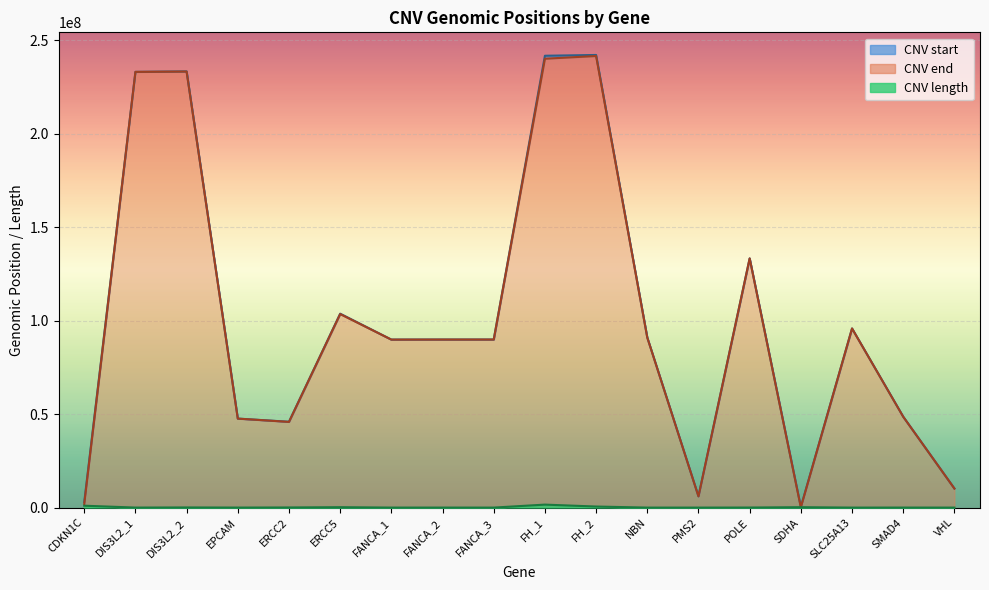

Which series changed the most between EPCAM and ERCC5?

CNV end